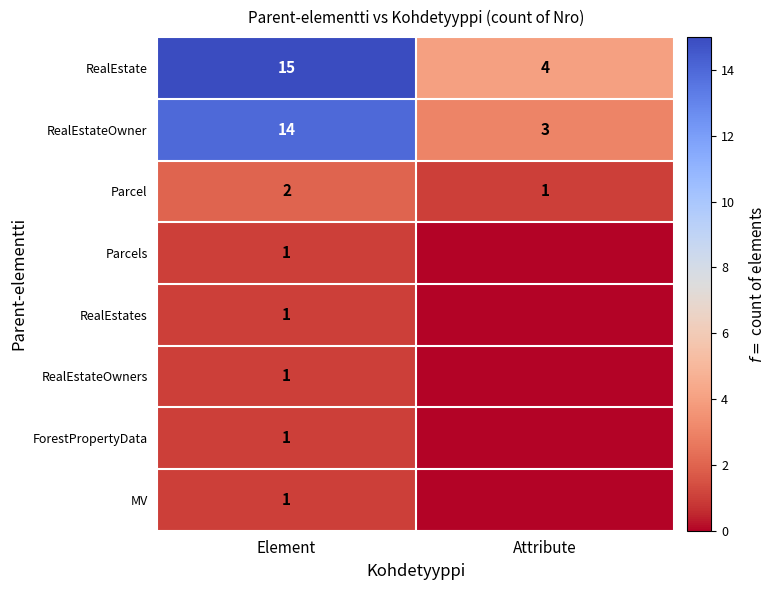

At which label is Parcel closest to 1?

Attribute